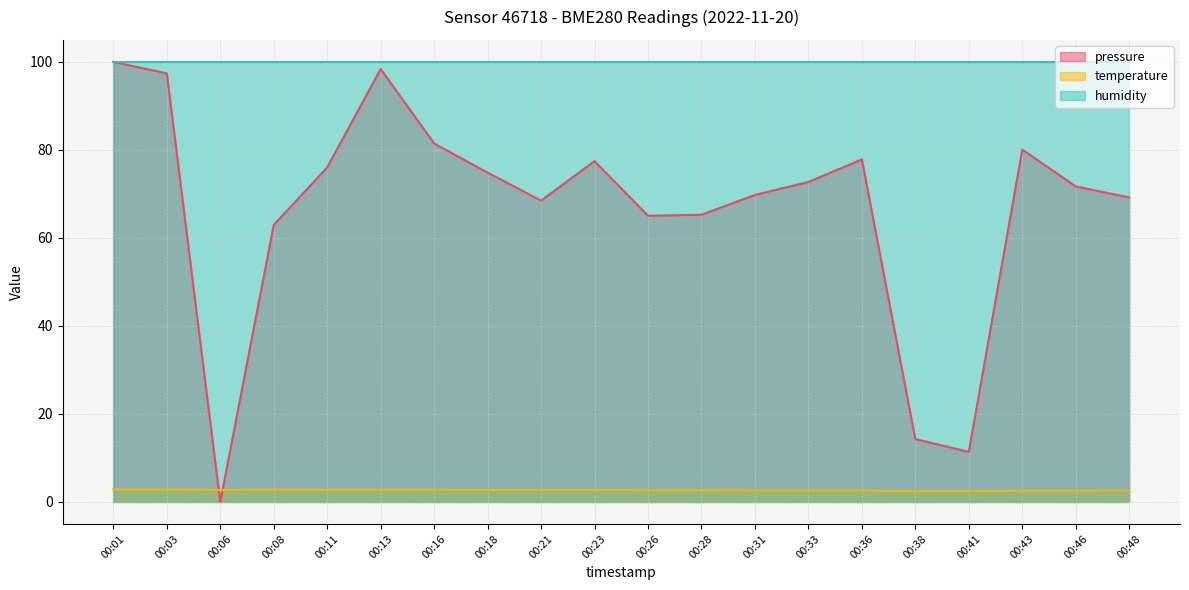

Where do temperature and pressure first cross each other?

00:03 and 00:06